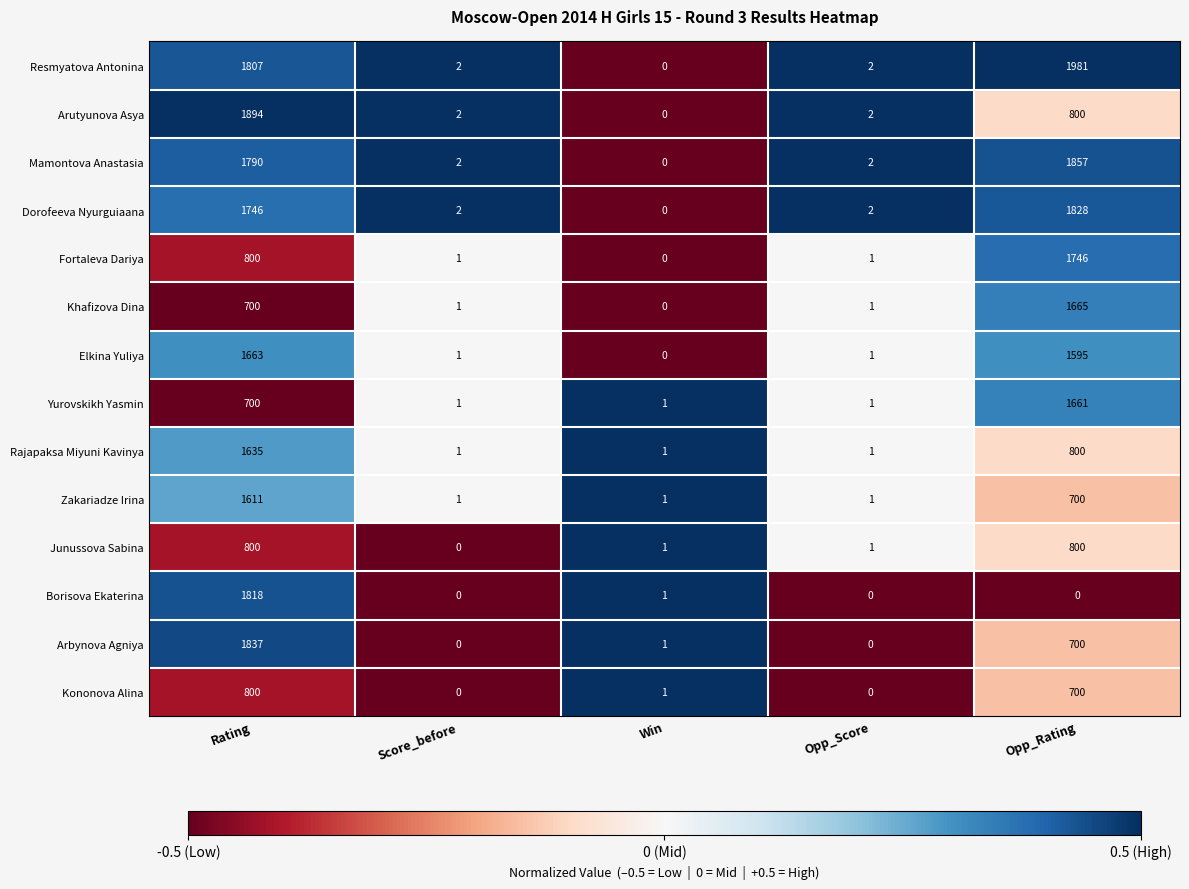

What is the average value of the Arbynova Agniya series?

508